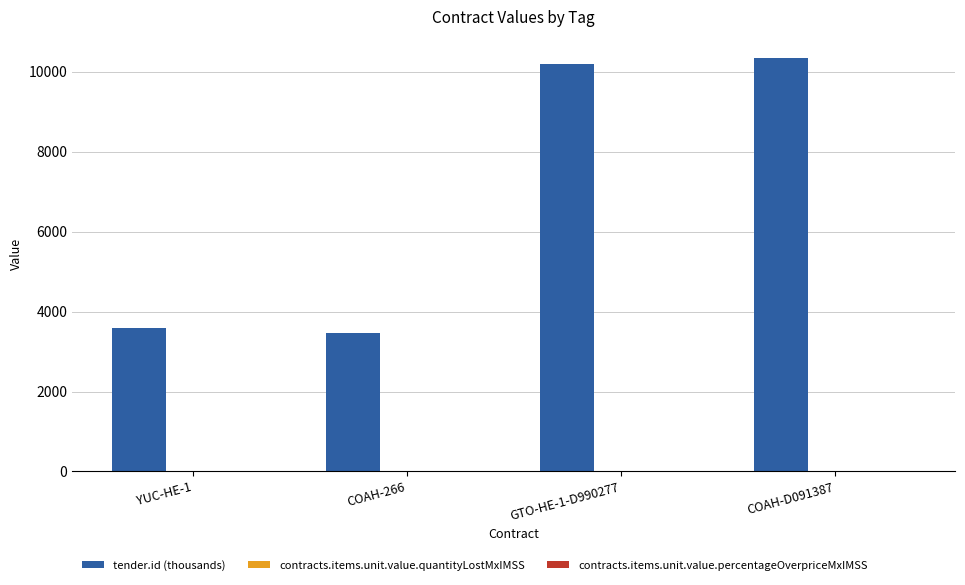

Which series has the largest total across all categories?

tender.id (thousands)